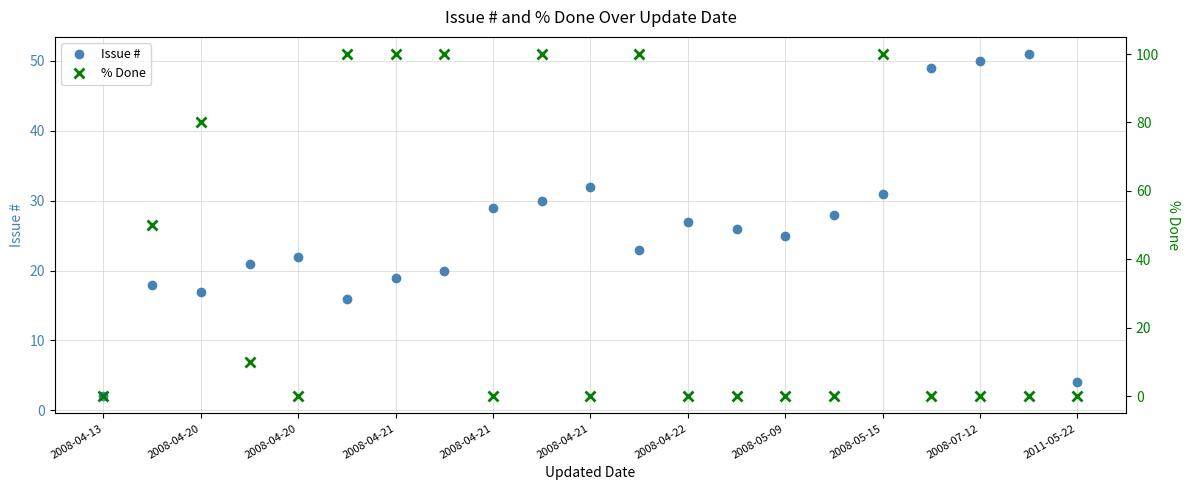

At how many categories does at least one series exceed 32?

11